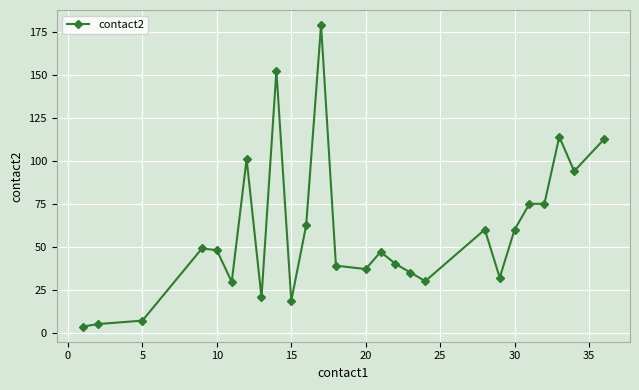

What is the average value?

58.7